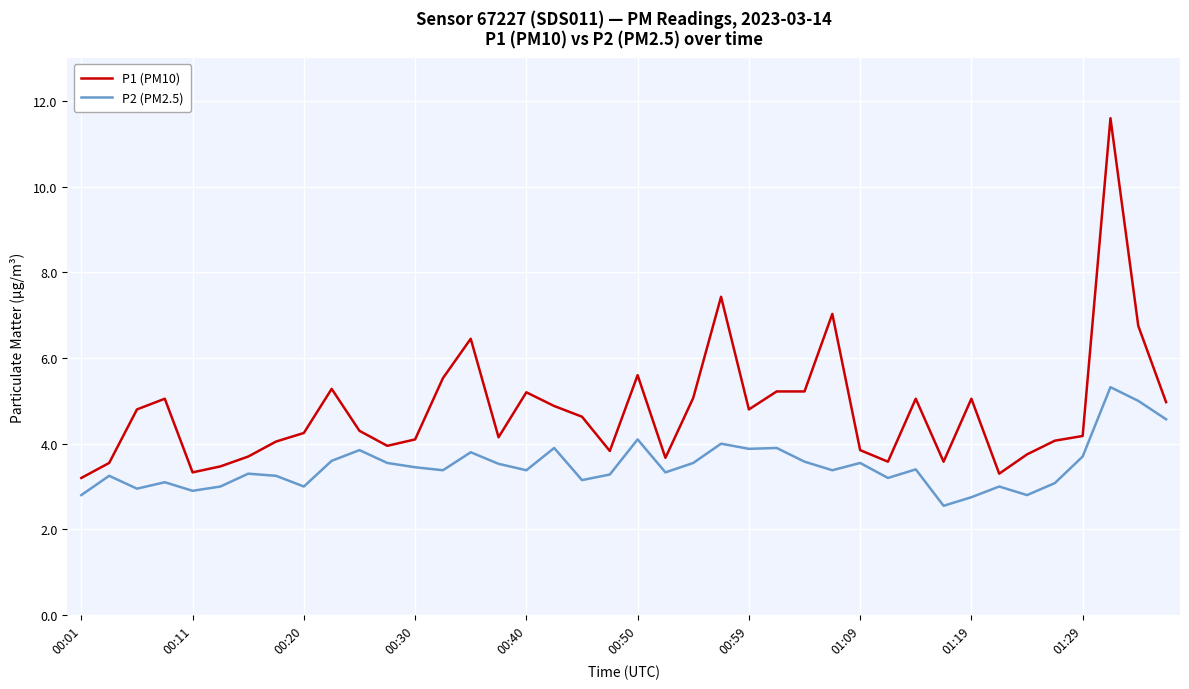

True or false: P1 (PM10) and P2 (PM2.5) intersect in this chart.

False